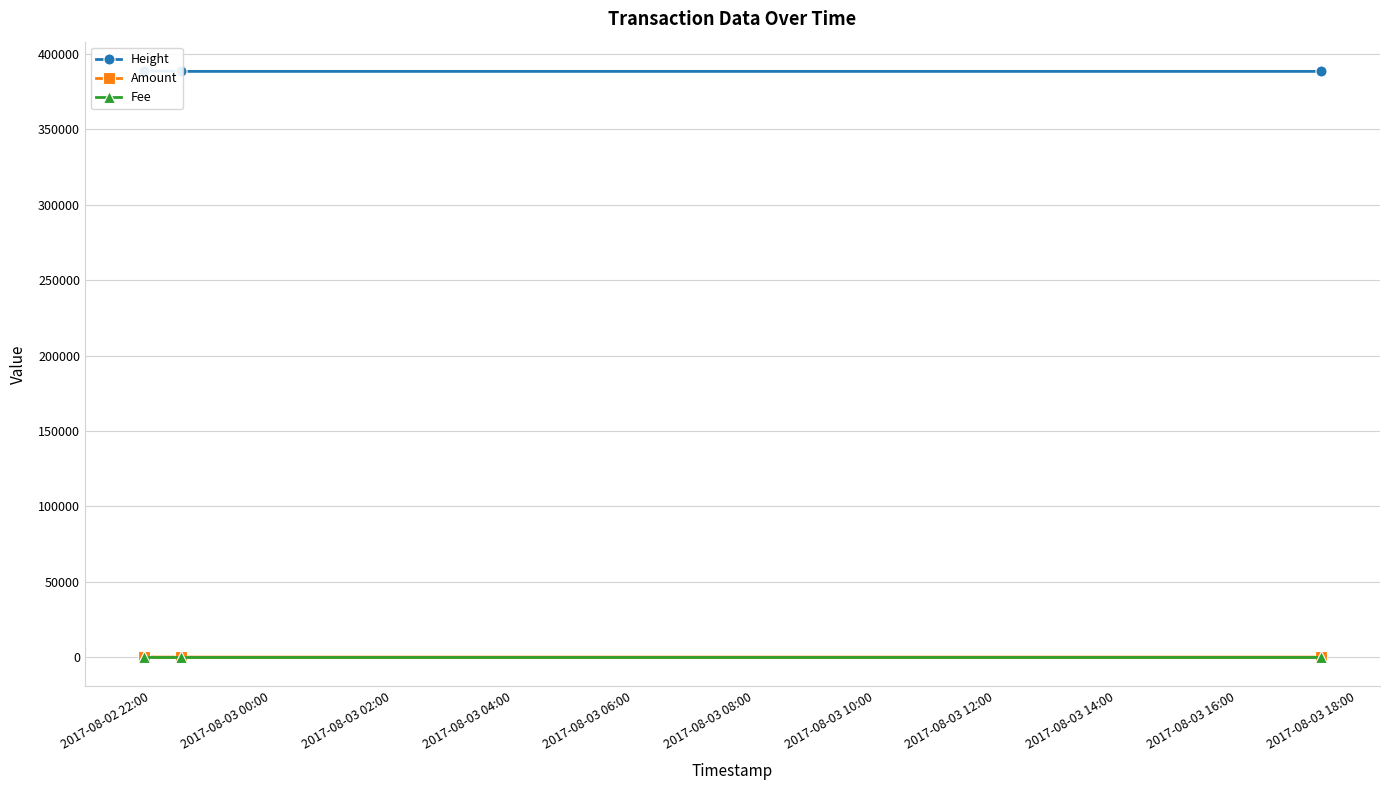

Reading left to right, what are all the values shown in this chart?

Height: 388771	388490	388485
Amount: 0	0	2
Fee: 1	1	1